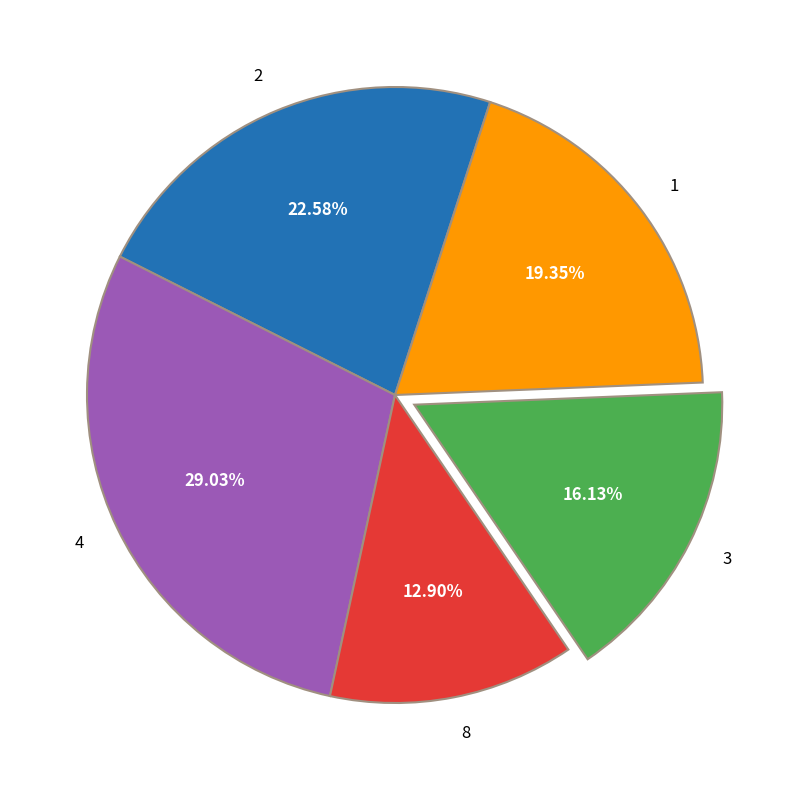

Does any single category account for the majority?

No